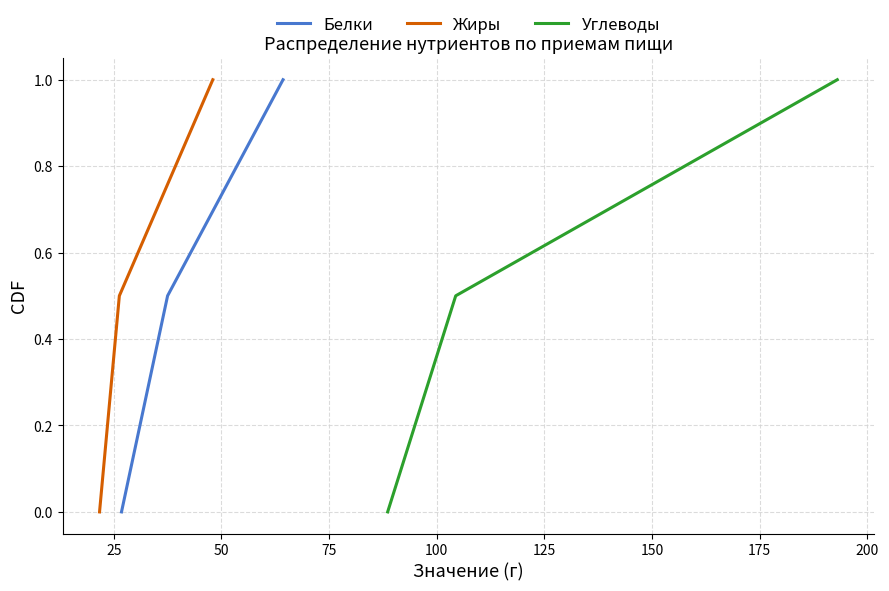

How many data points in Жиры are above 0?

2